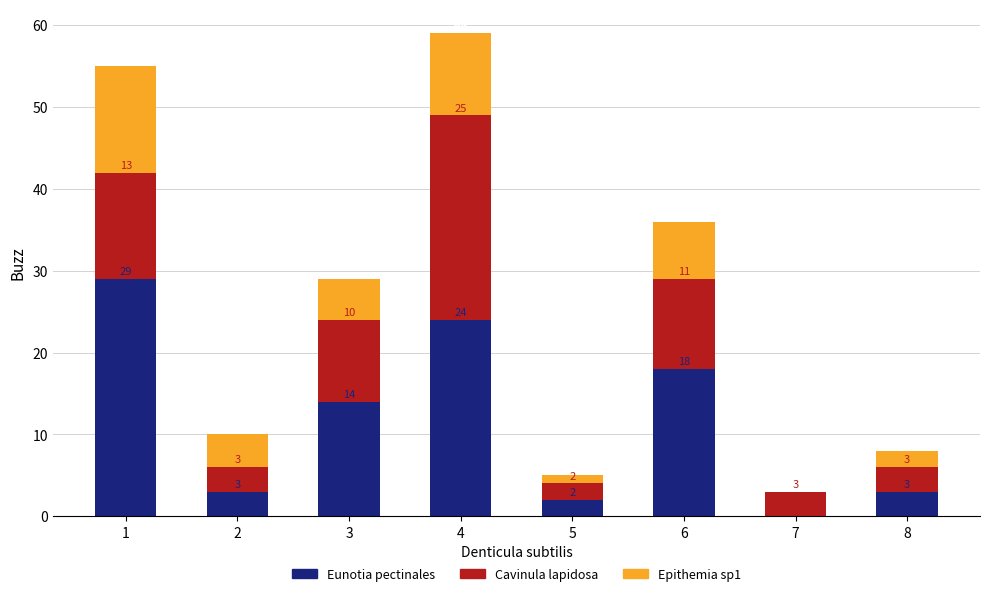

At which category is the sum across all series the highest?

4